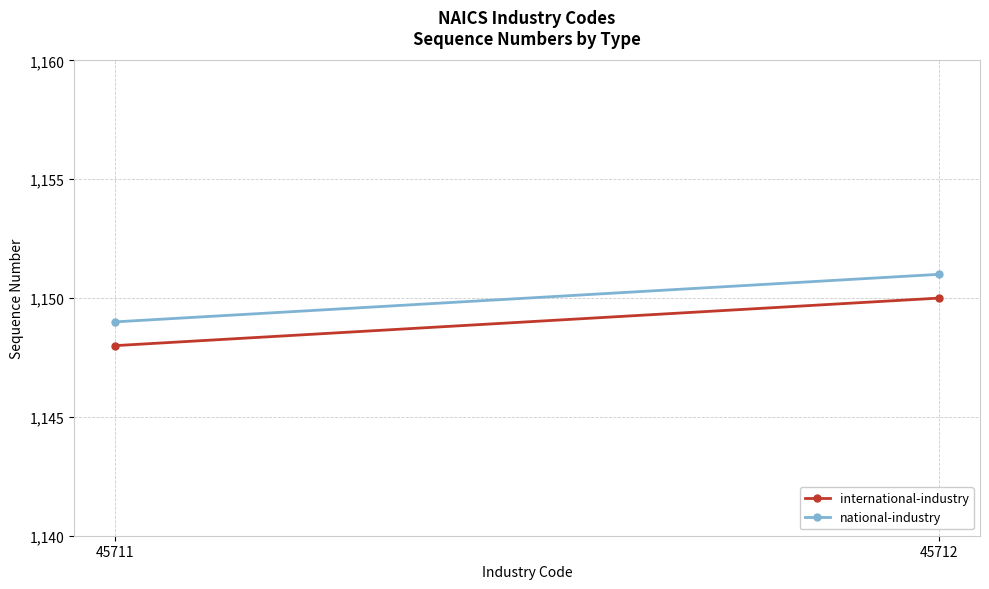

True or false: international-industry has a value of 1150 at 45712.

True